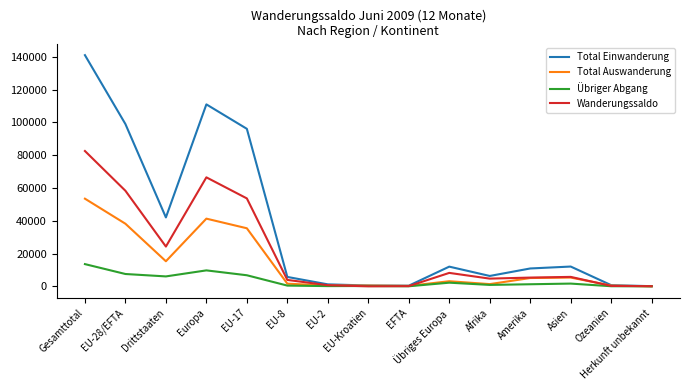

What is the difference between the second highest and second lowest values in the Übriger Abgang series?

9693